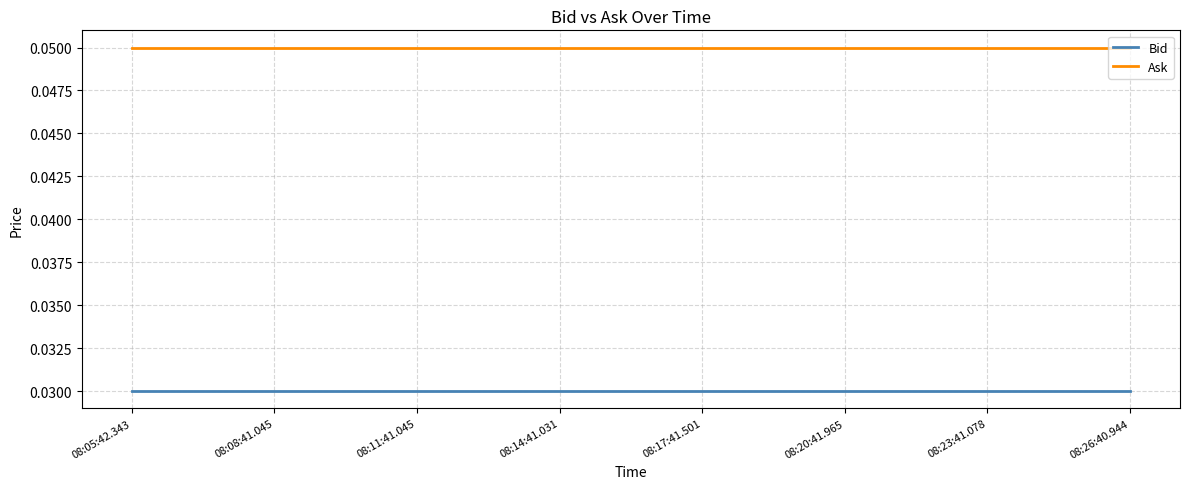

At how many categories does at least one series exceed 0?

8